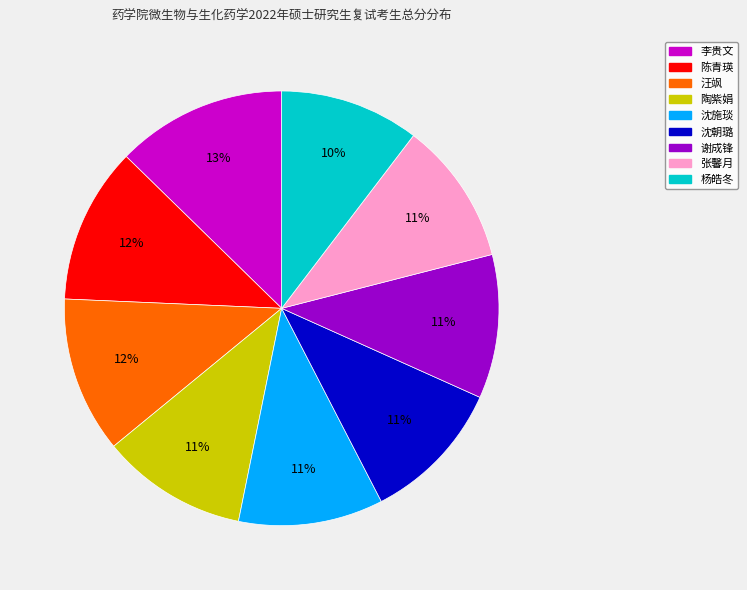

To the nearest percent, what portion does 杨皓冬 represent?

10%